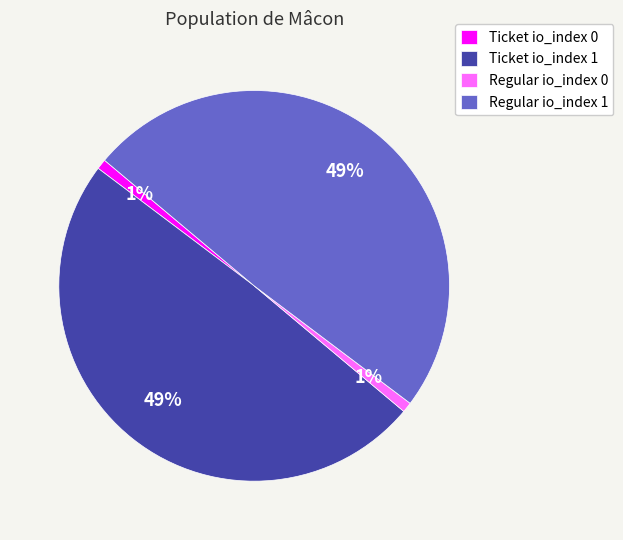

Is there any slice that represents more than half of the pie?

No